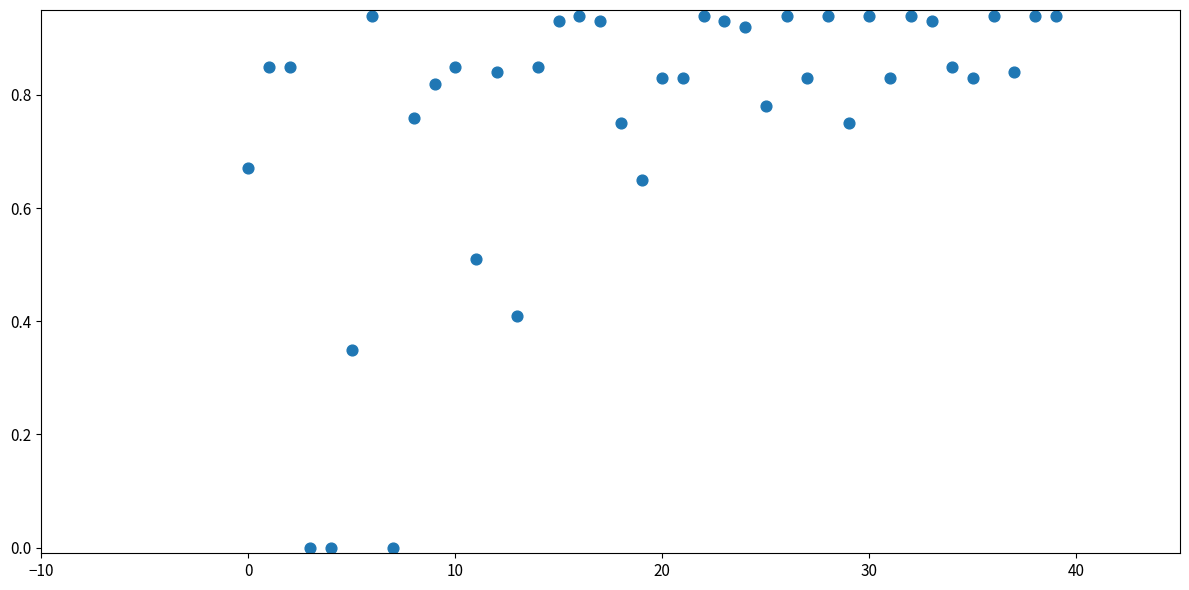

How many data points are displayed?

40